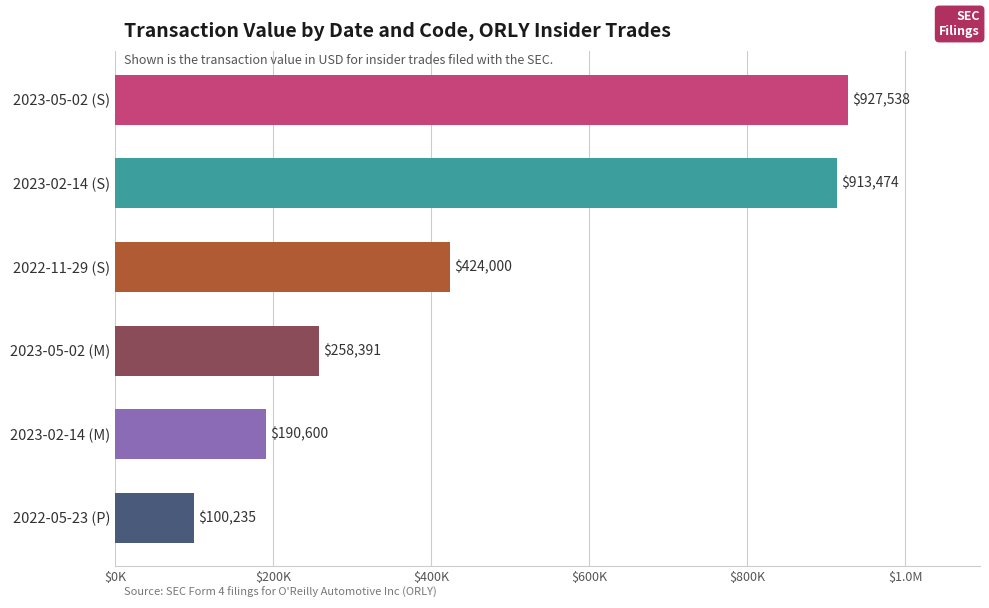

What is the minimum value shown in the chart?

100235